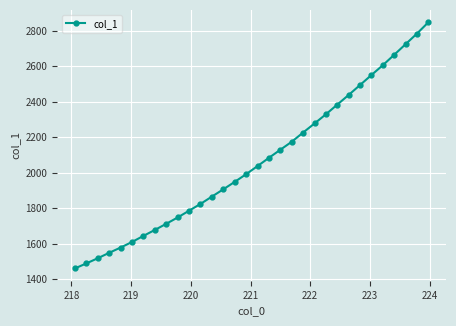

How many values are below 2036?

16